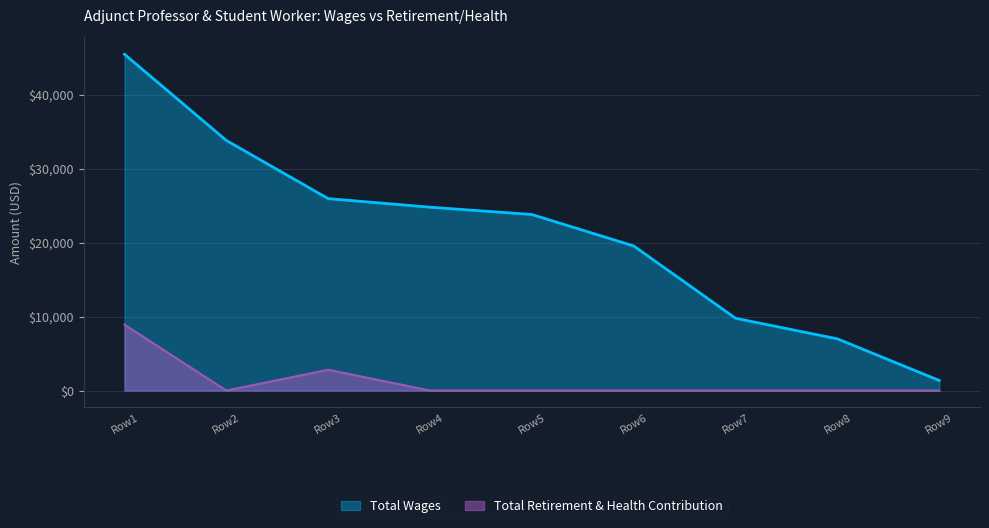

At which label is Total Retirement & Health Contribution closest to 4451?

Row3